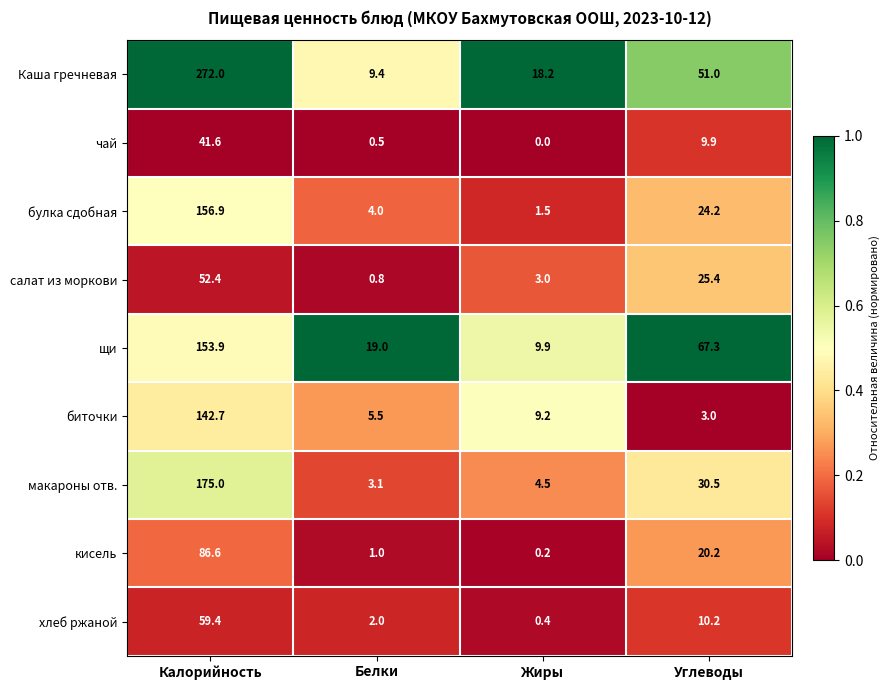

Is it true that чай equals 58.1 at Калорийность?

False